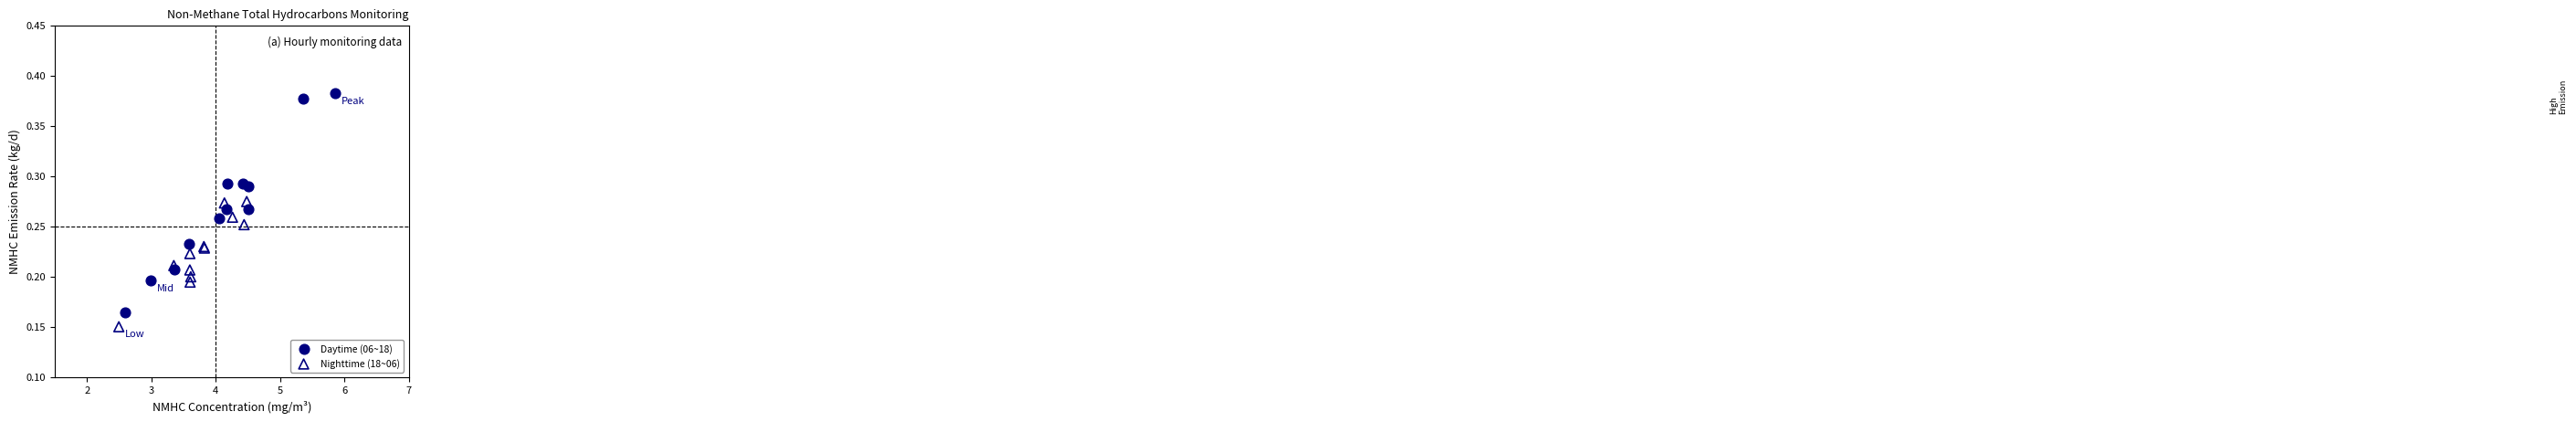

Which series contains the lowest Y value?

Nighttime (18~06)